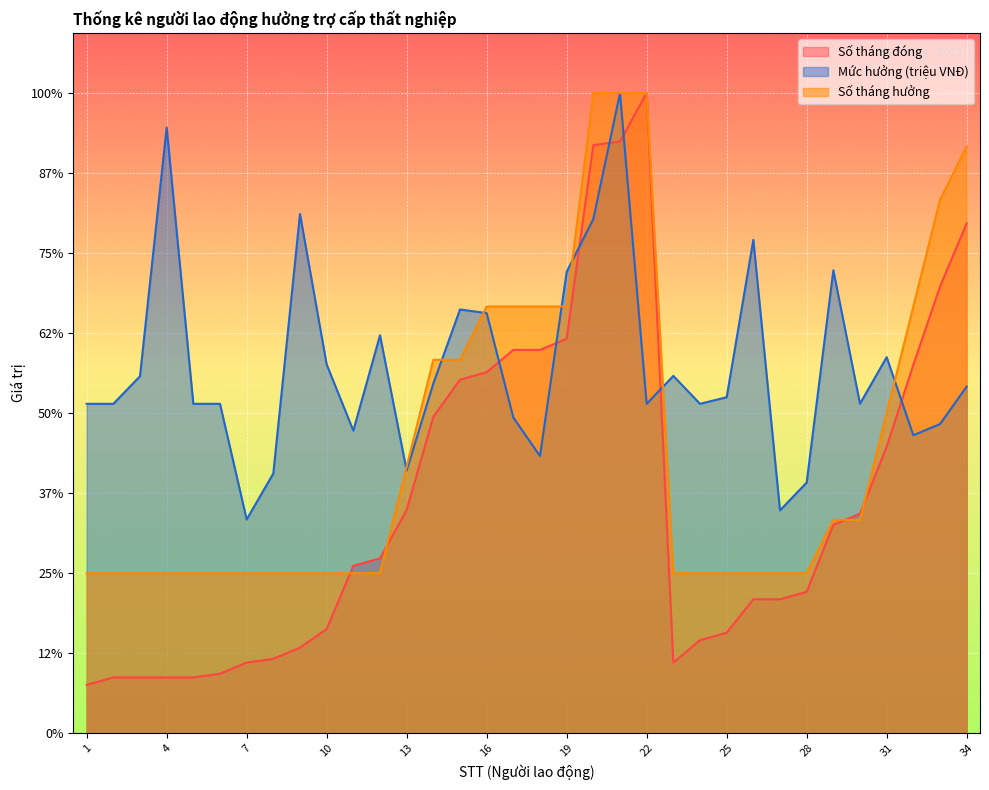

What value does the Số tháng hưởng series have at 11?

40.0